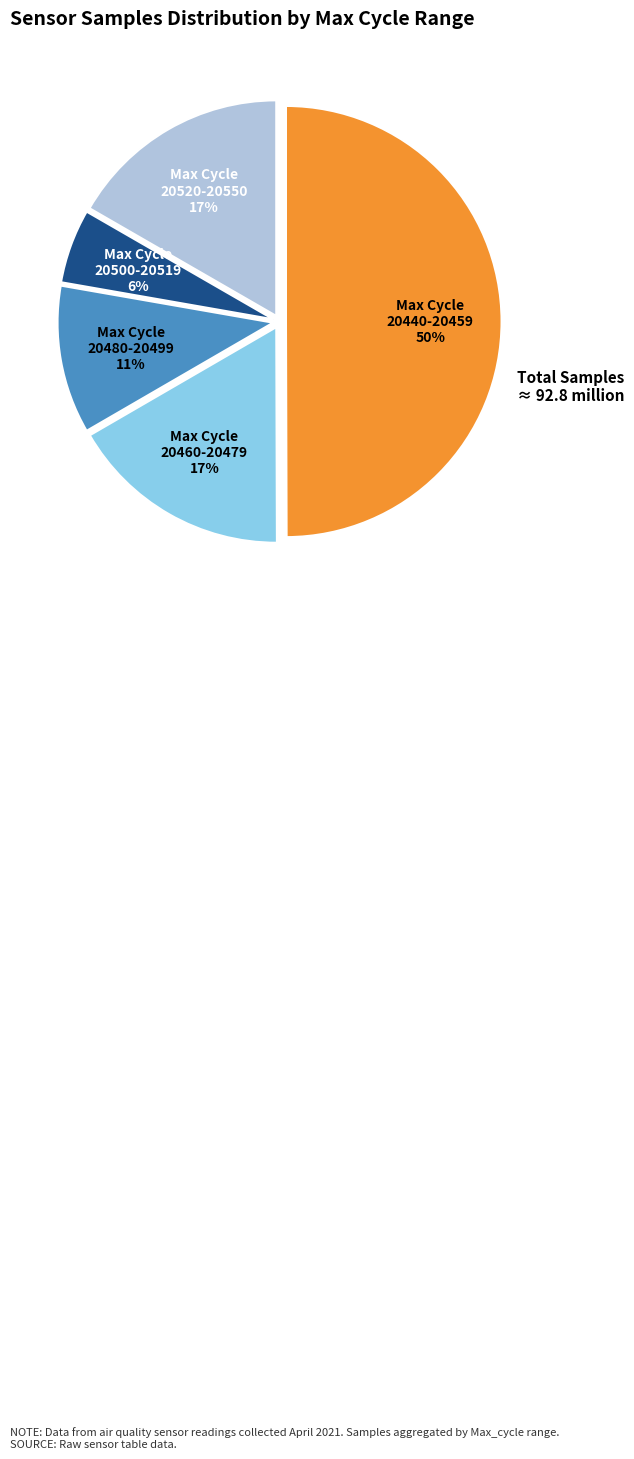

To the nearest percent, what is the difference between the largest and smallest slice percentages?

44%